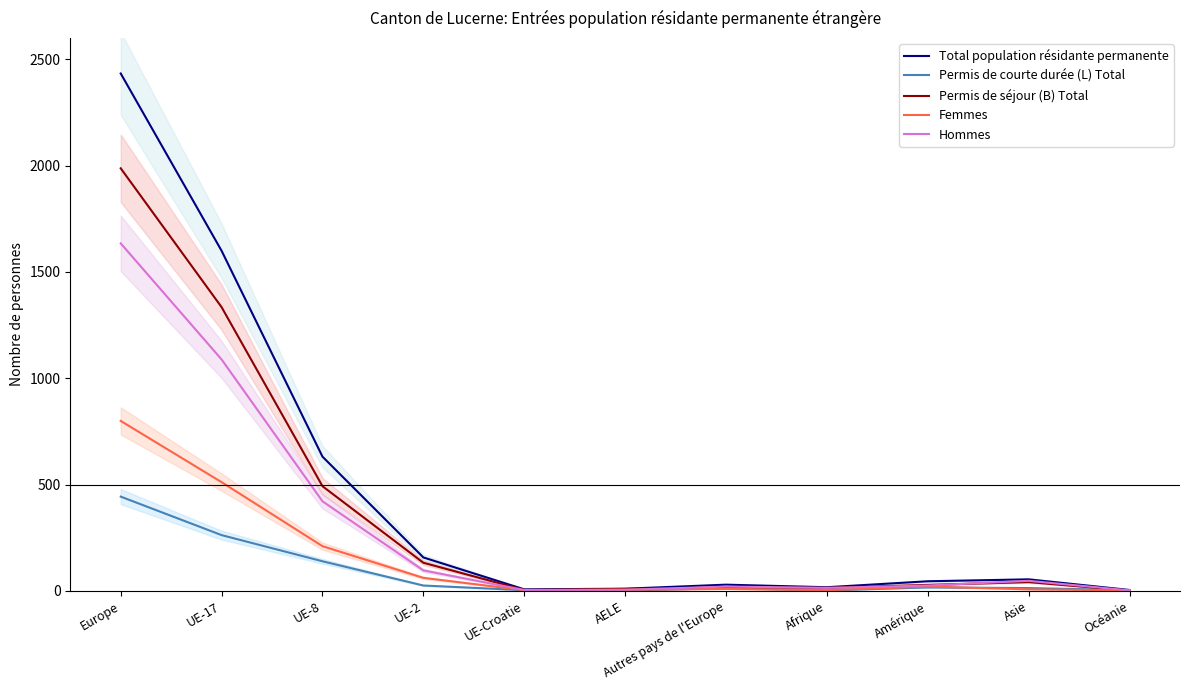

What is the label of the 6th point from the right?

AELE